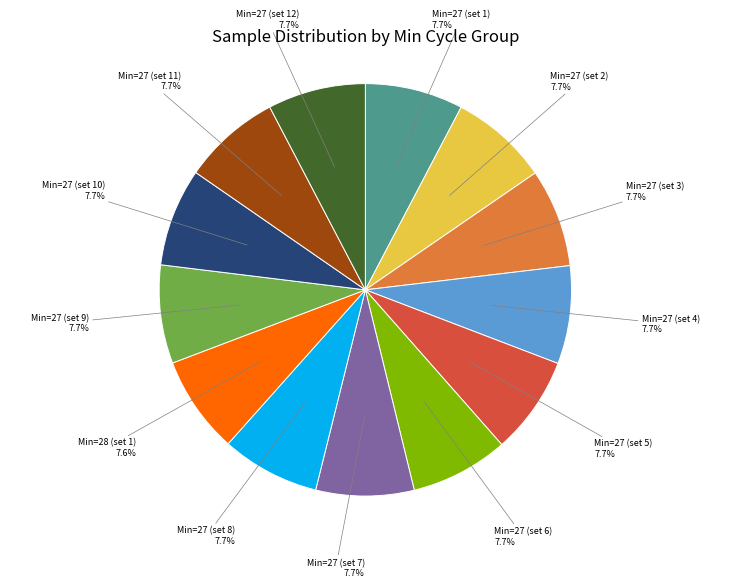

Is there a majority slice in this chart?

No